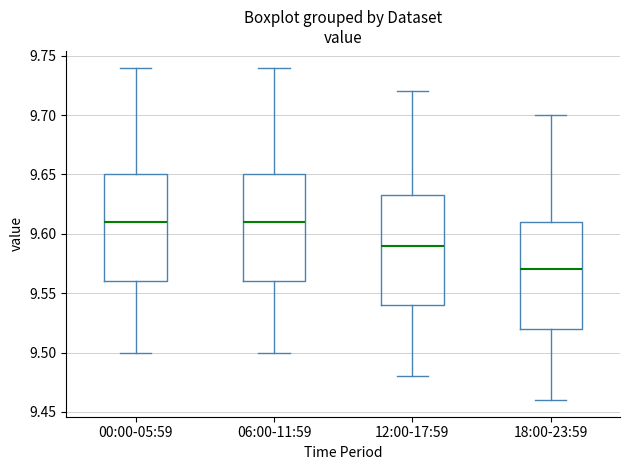

Which box's median line is the lowest?

18:00-23:59